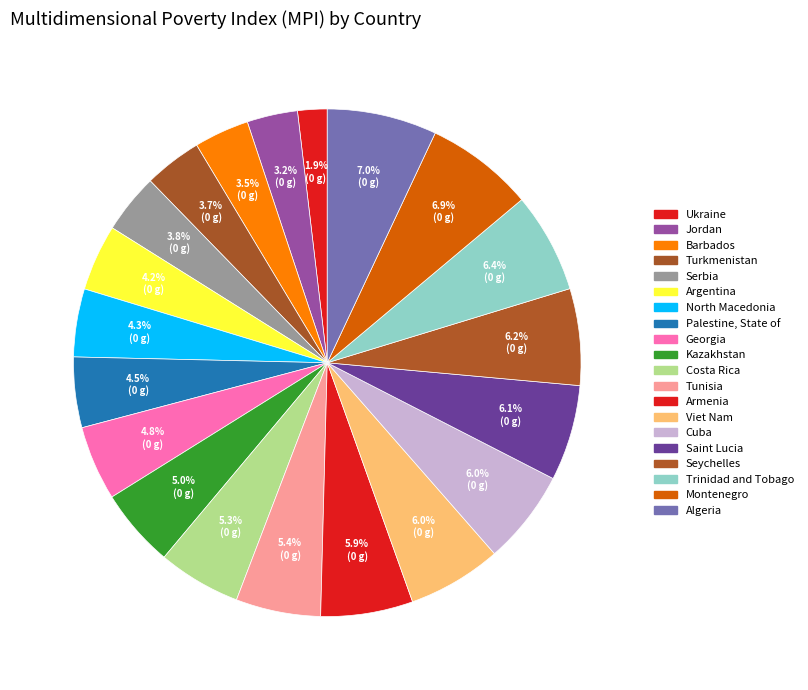

Is it true that Georgia is 20% of the pie?

False